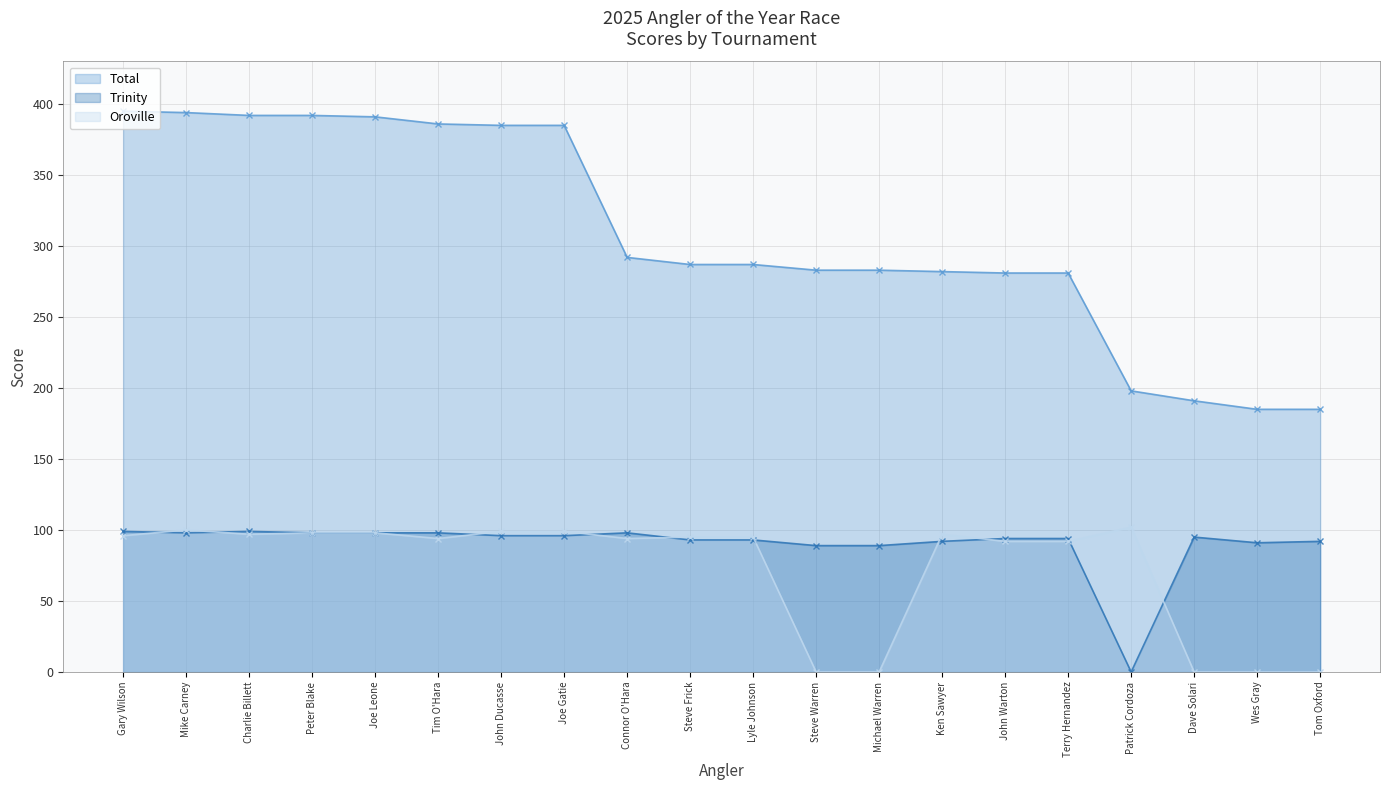

True or false: Total and Oroville cross at least once.

False